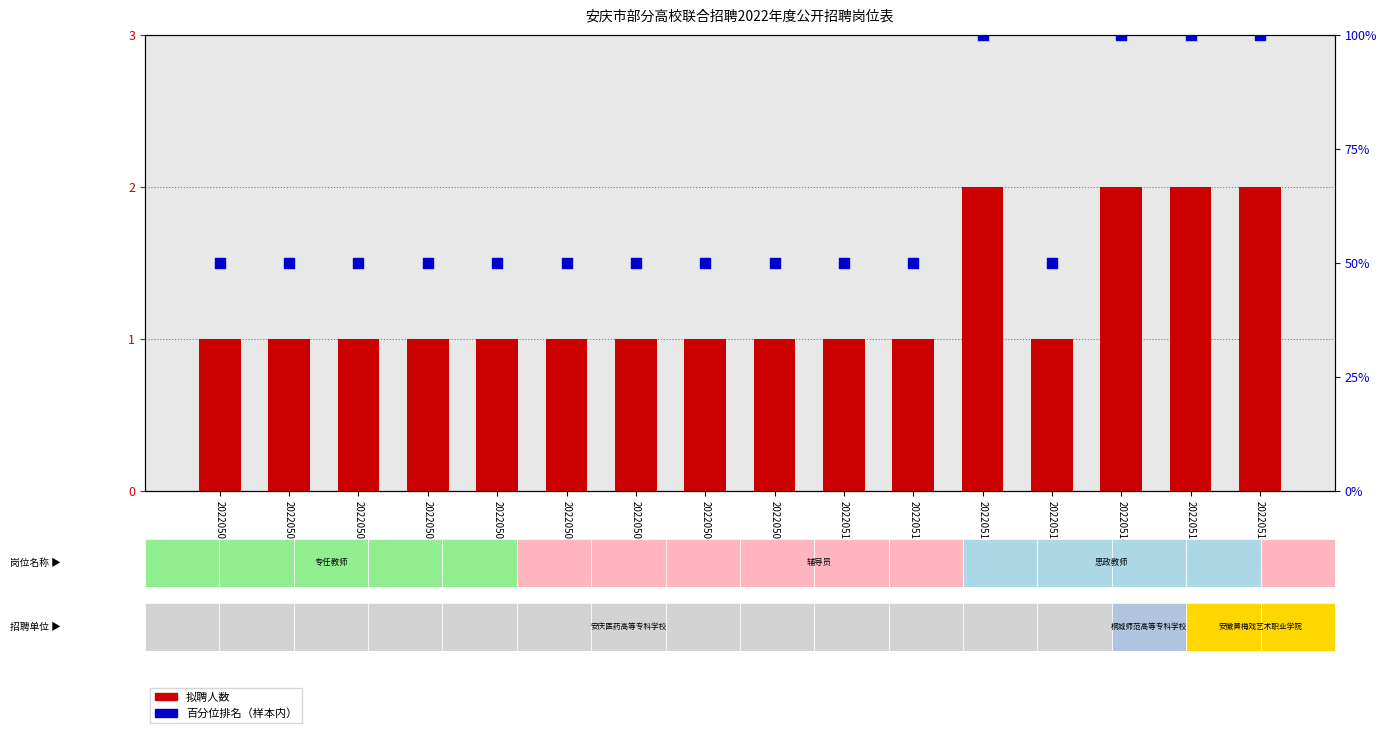

Which series contains the lowest Y value?

拟聘人数